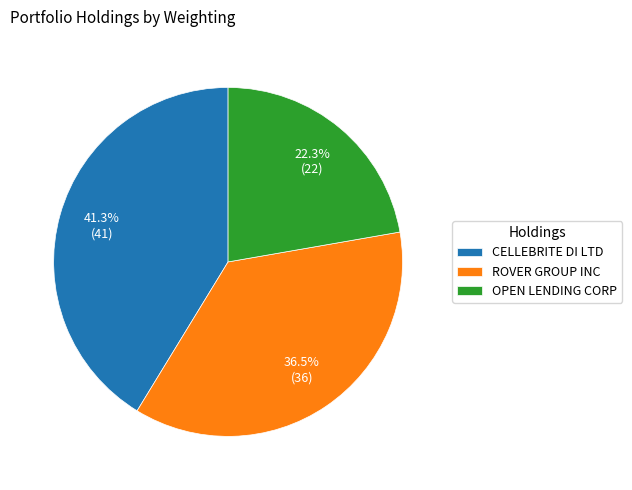

Approximately how many times larger is the value at OPEN LENDING CORP compared to CELLEBRITE DI LTD?

0.5